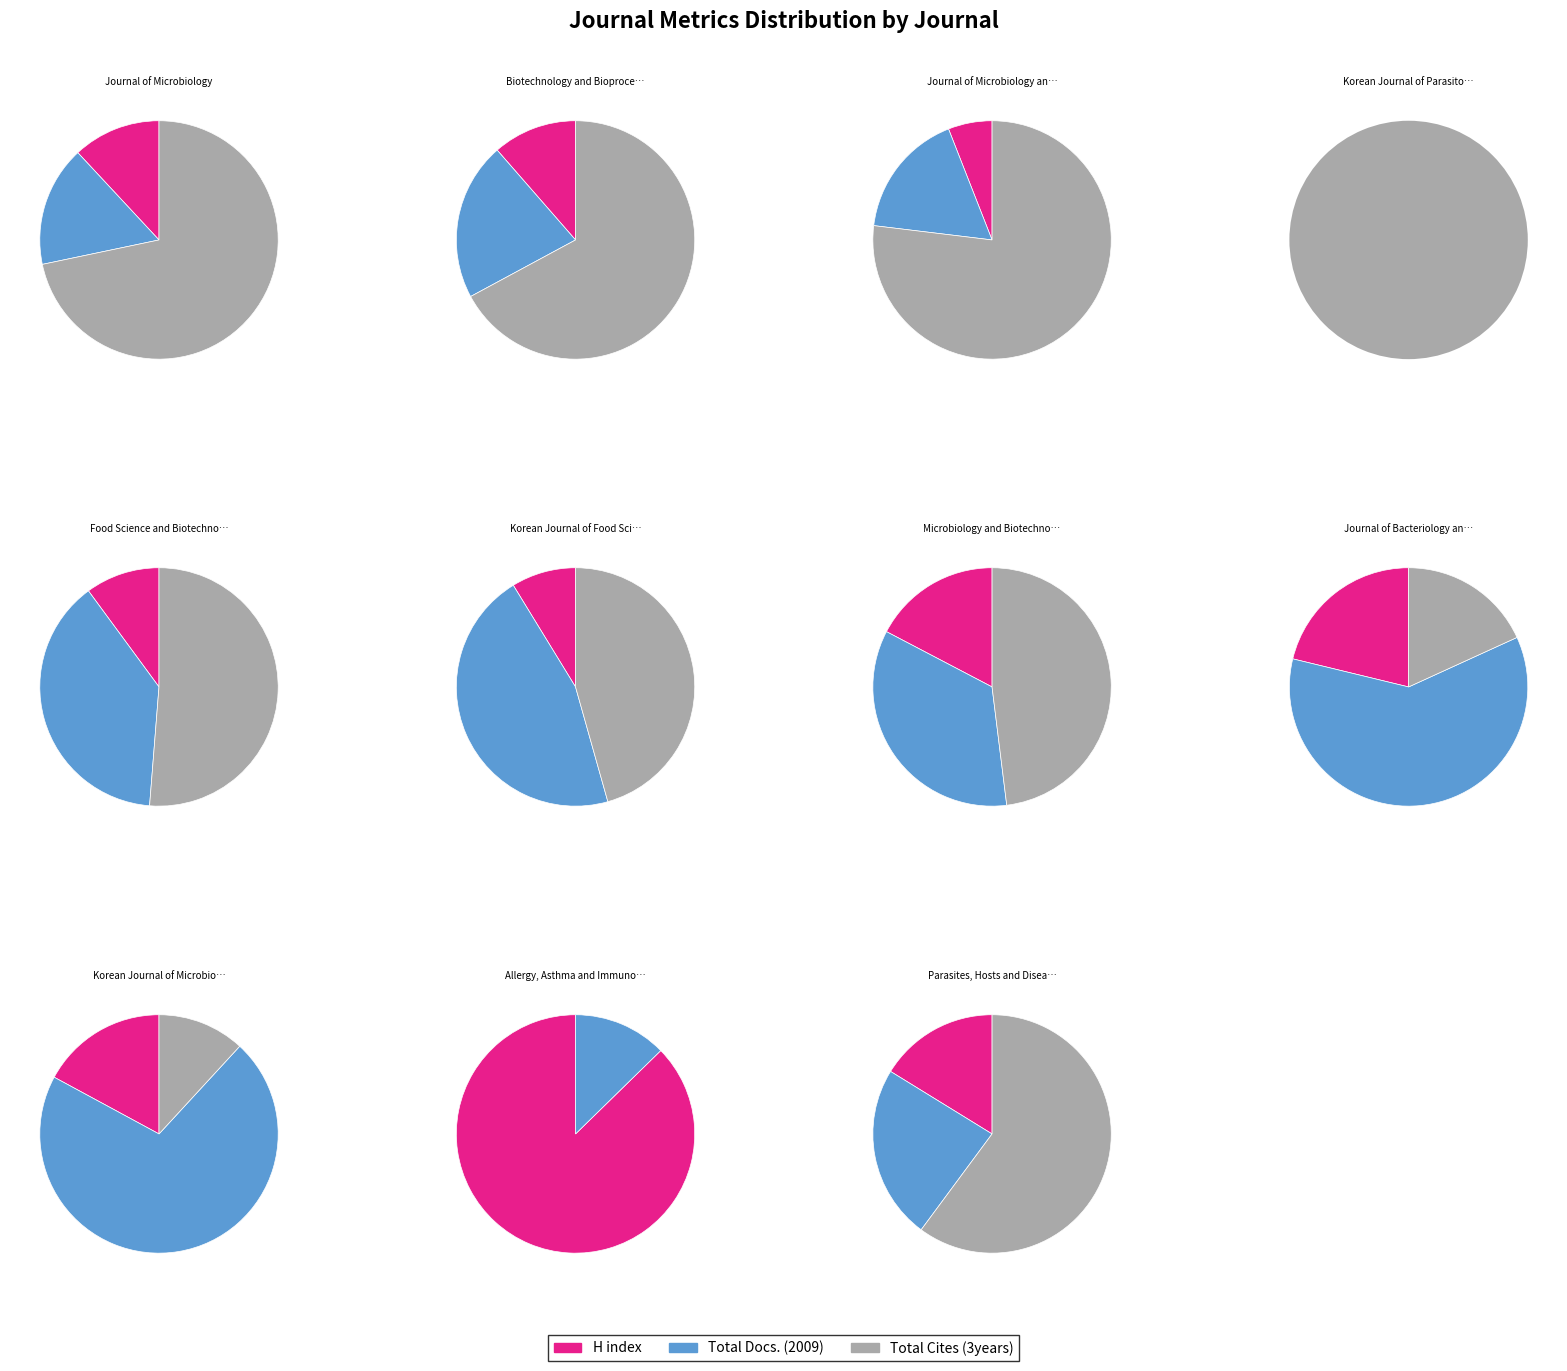

Is the sum of Allergy, Asthma and Immunology Research and Journal of Microbiology greater than half?

No